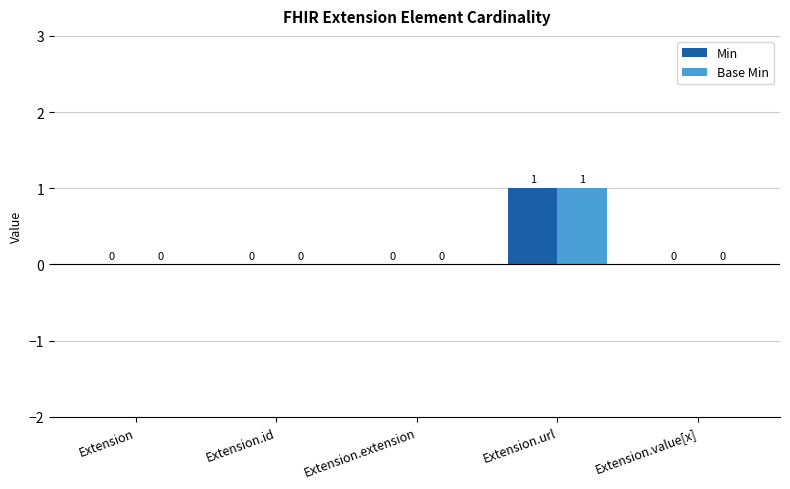

Which category has the highest value across all series?

Extension.url